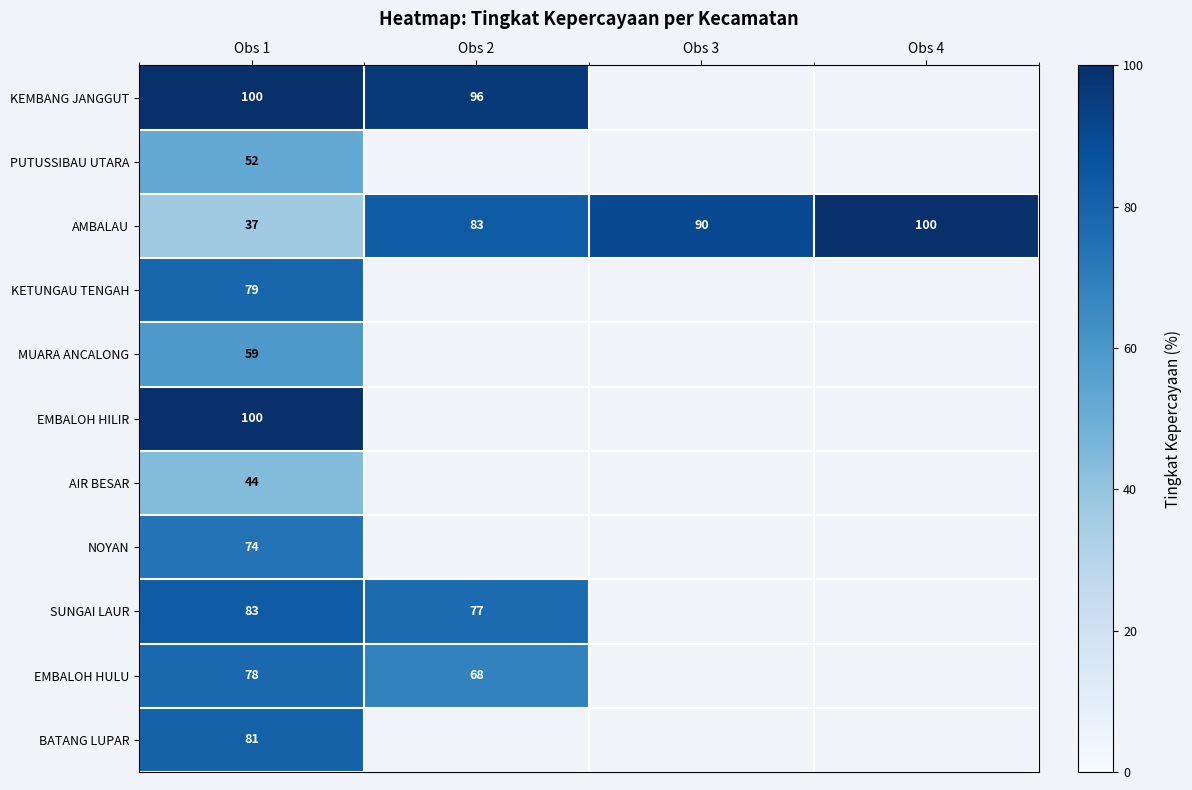

Count the number of data series in this chart.

11